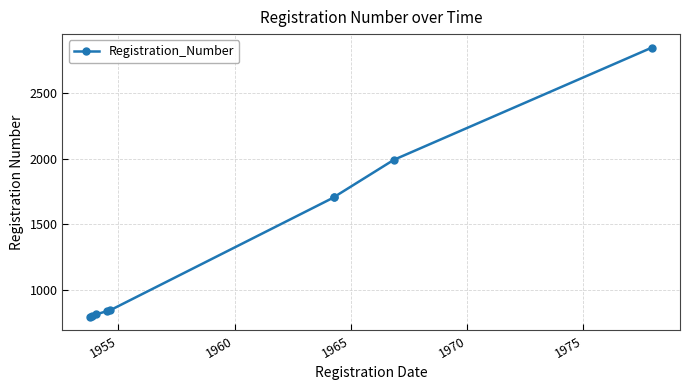

What is the sum of all values?

12333